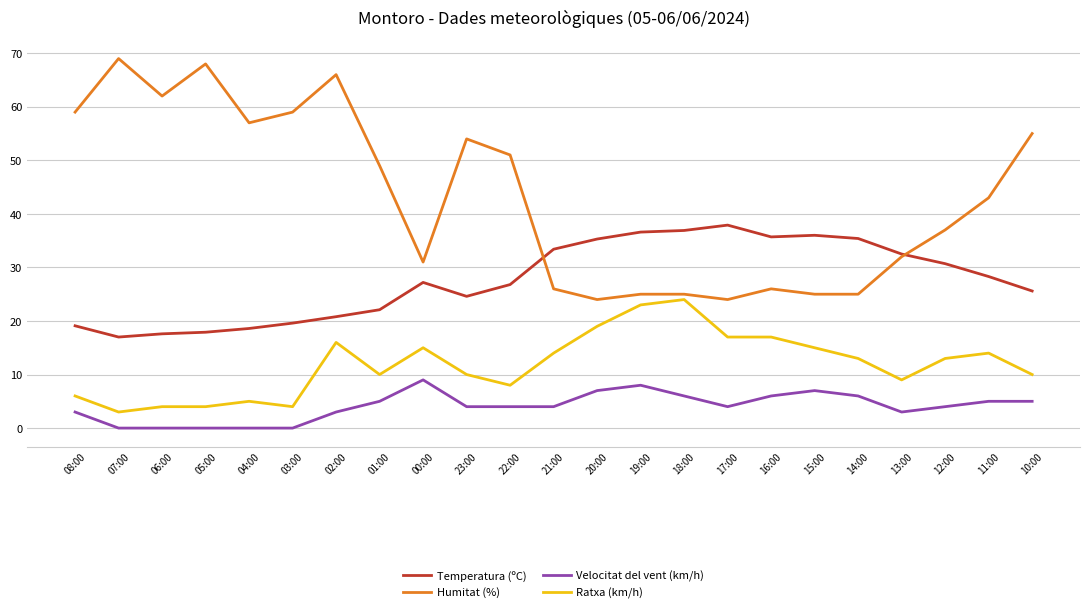

Between 23:00 and 18:00, which series saw the biggest shift?

Humitat (%)